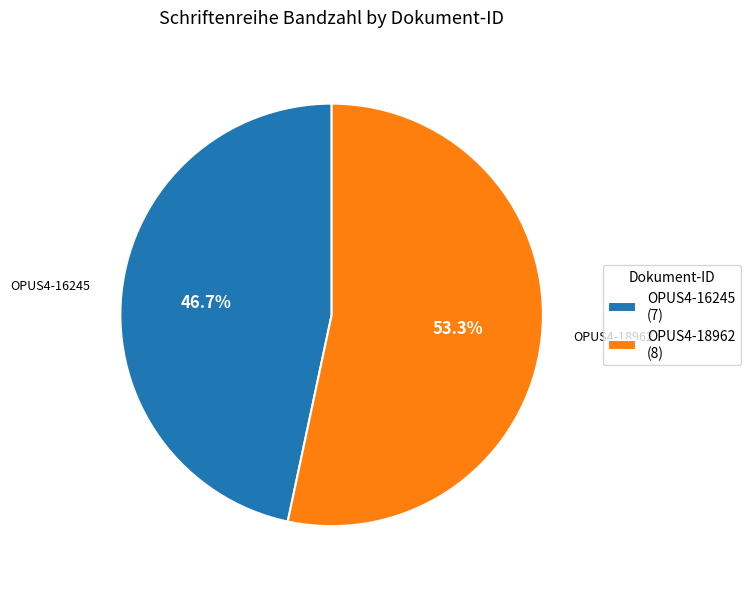

Combined, do OPUS4-18962 and OPUS4-16245 account for over 50%?

Yes